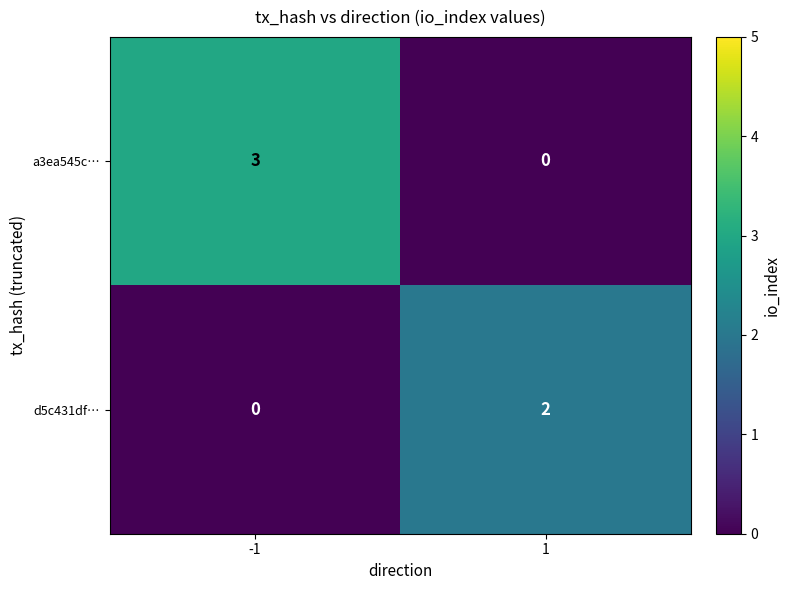

The value of a3ea545c… at -1 is 3. True or false?

True